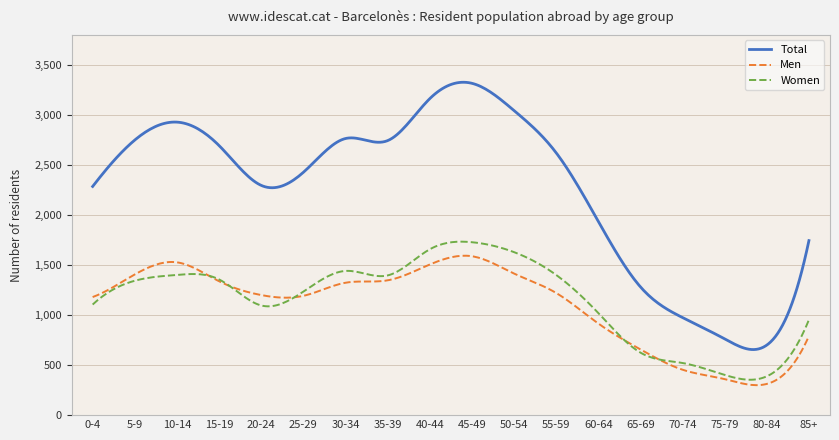

After their last crossing, which series has the higher values: Women or Men?

Women